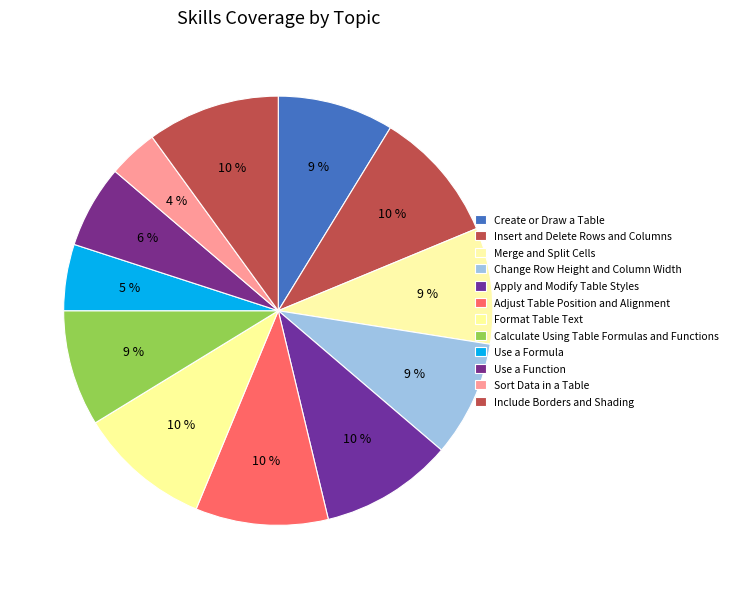

How many slices are in this pie chart?

12